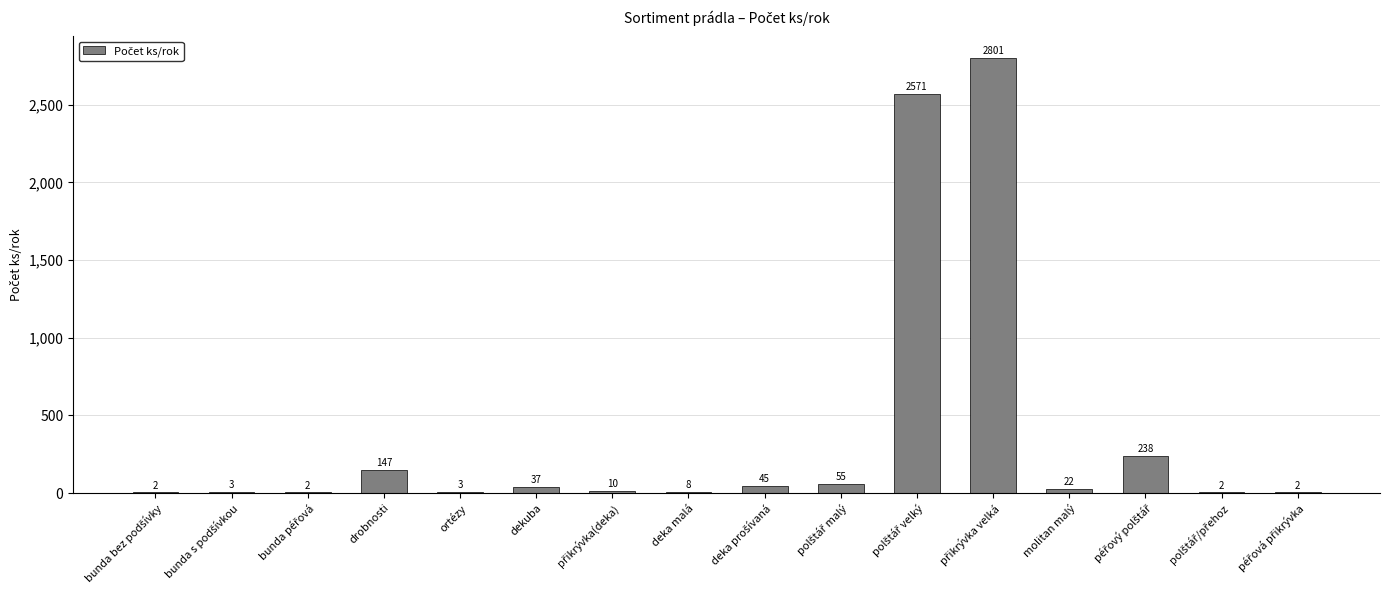

Is it true that the value at dekuba is 37?

True